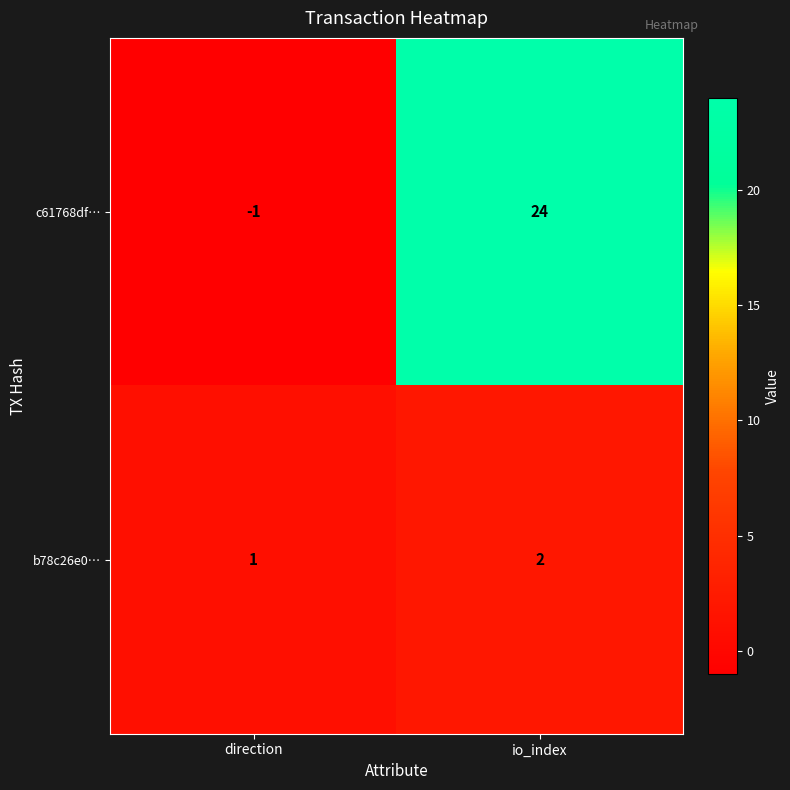

What is the total value across all series at io_index?

26